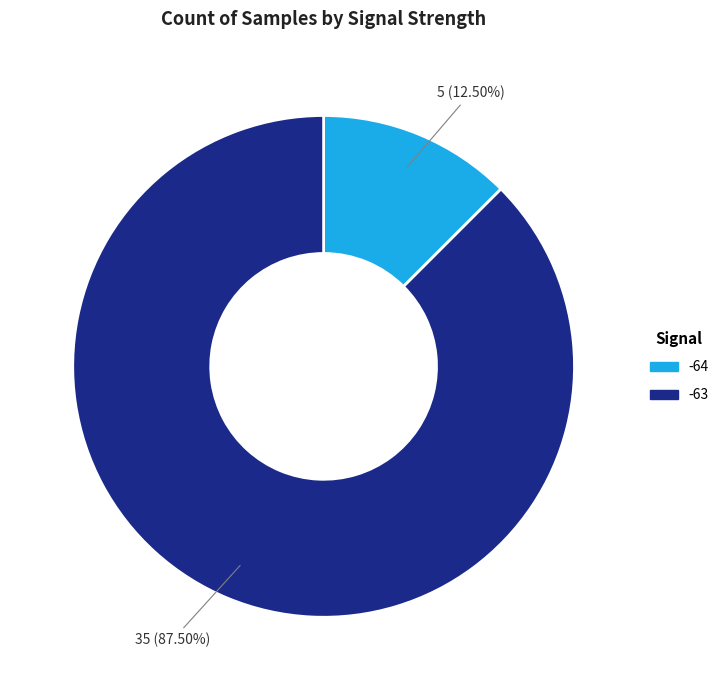

Is there any slice that represents more than half of the pie?

Yes